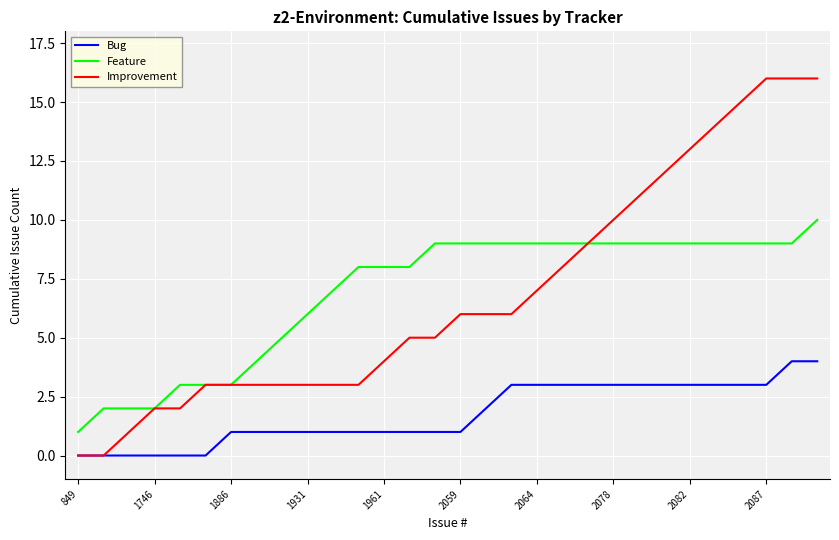

What is the greatest value displayed?

16